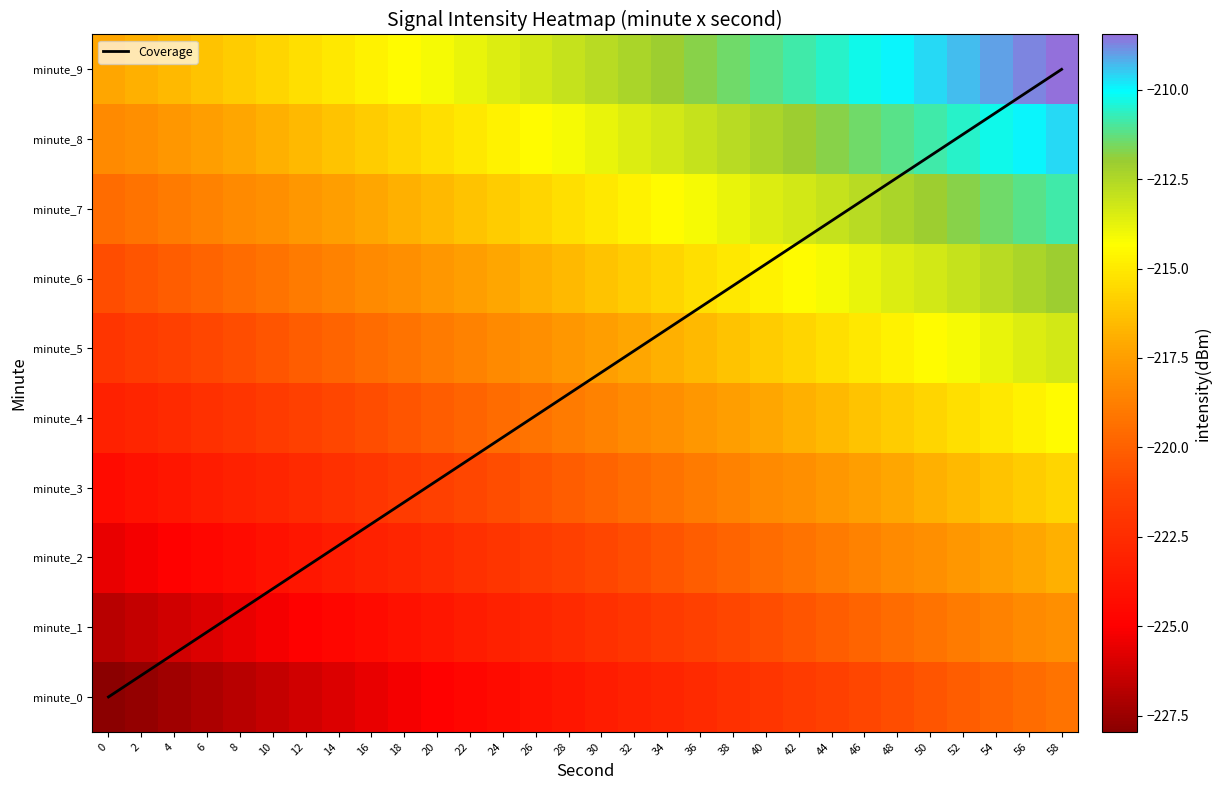

Which series has the largest range (max minus min)?

Coverage